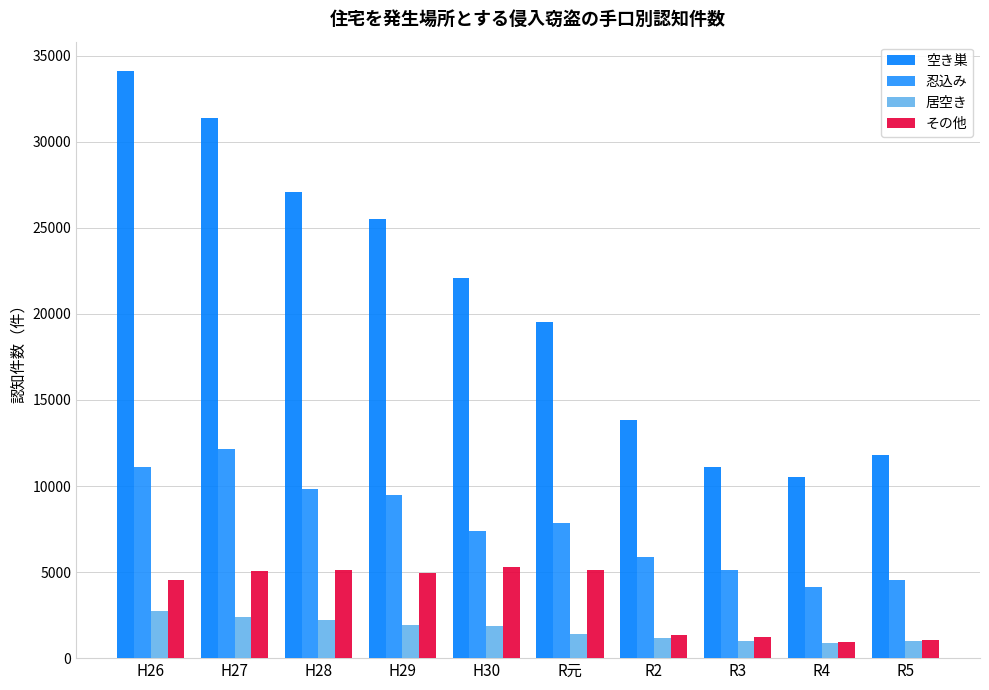

How many bars are there in each group?

4